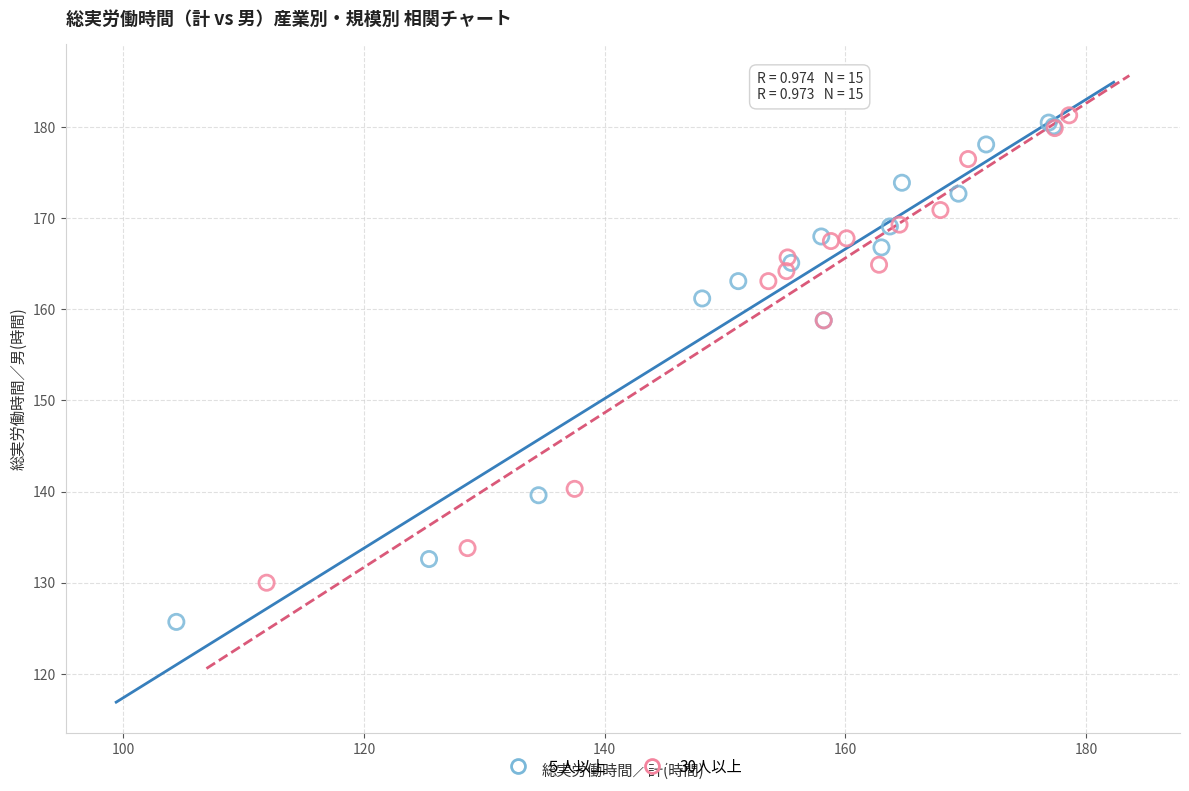

Which series reaches the maximum Y coordinate?

30人以上